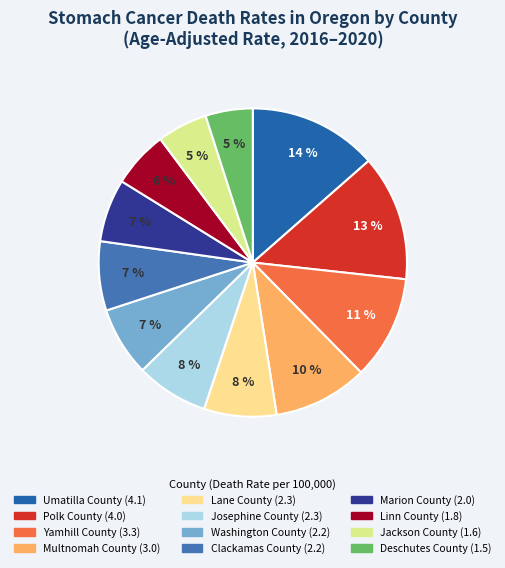

Which category has the biggest portion of the pie?

Umatilla County